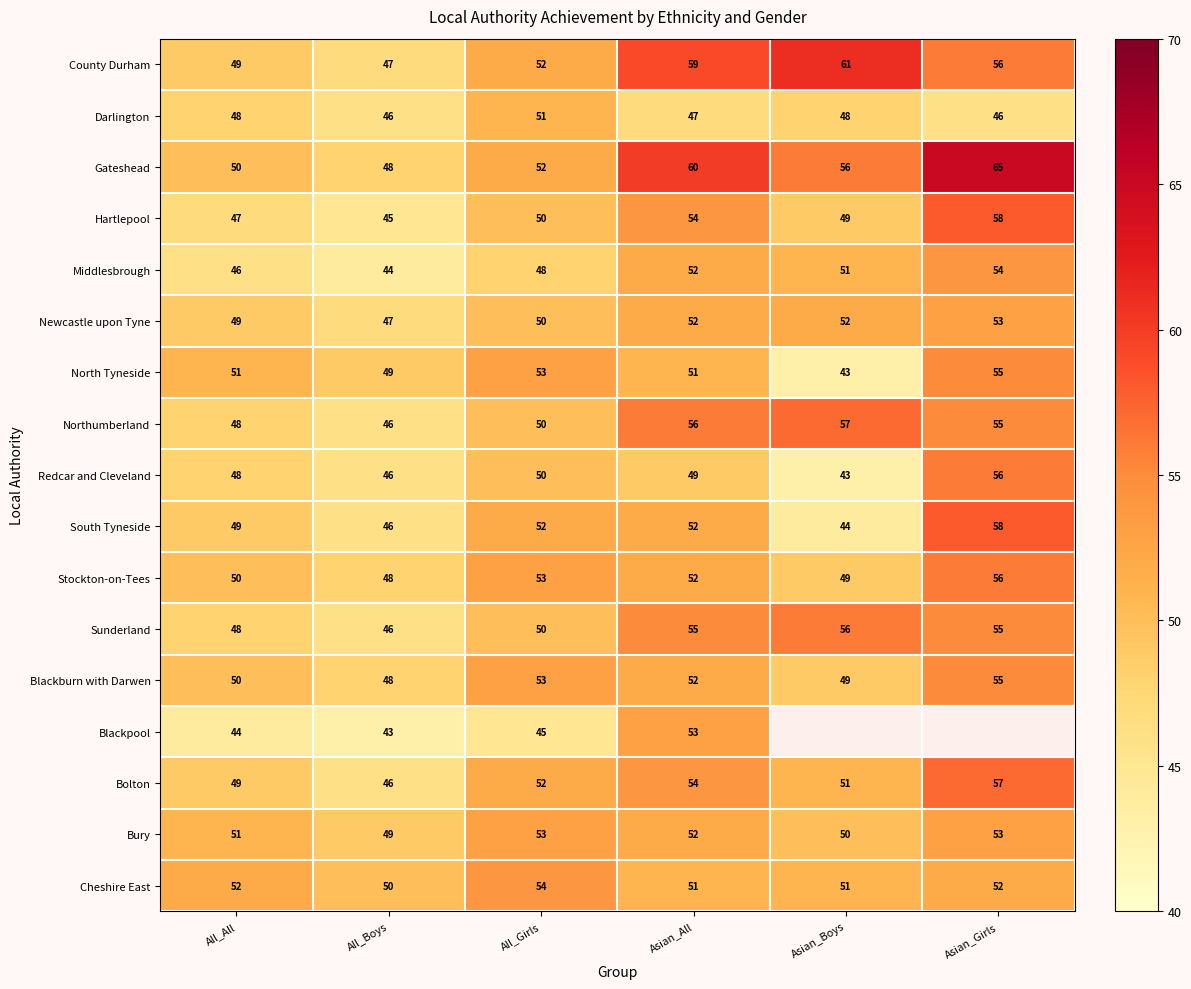

What is the spread (max minus min) of values at All_Girls?

9